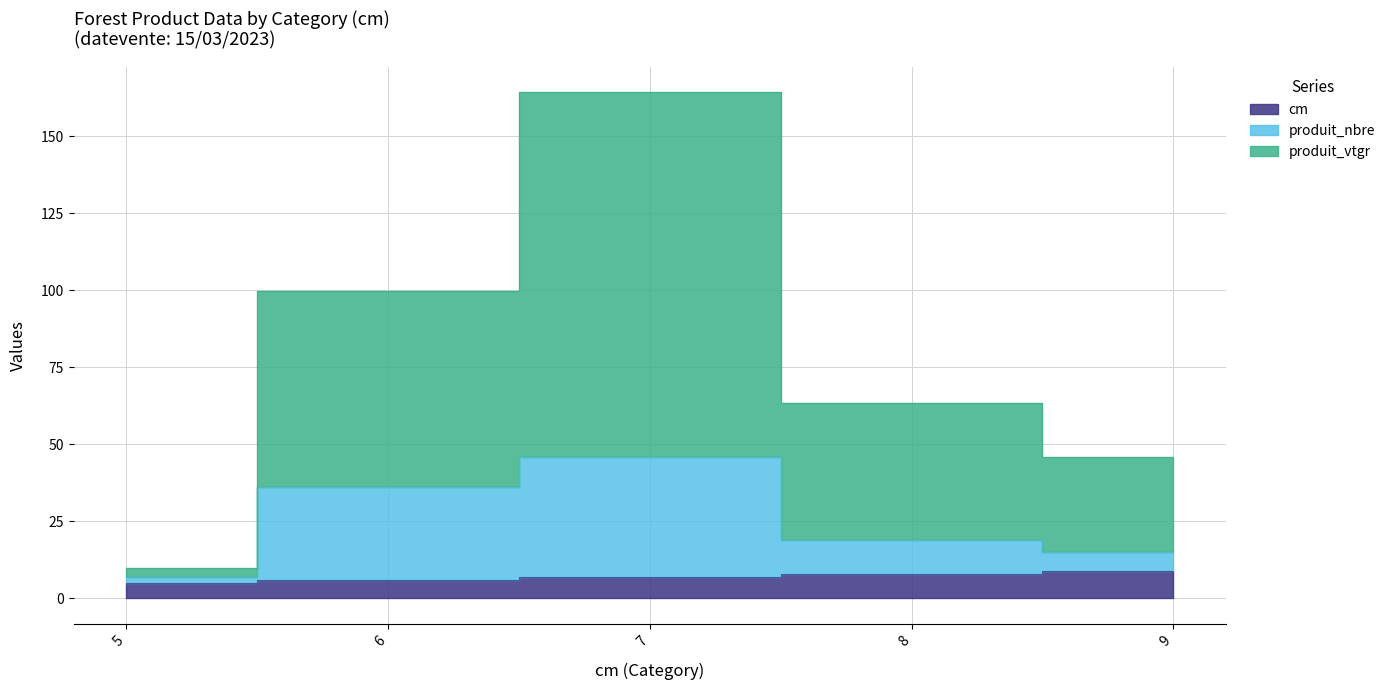

Reading left to right, what are all the values shown in this chart?

cm: 5.0	6.0	7.0	8.0	9.0
produit_nbre: 7.0	36.0	46.0	19.0	15.0
produit_vtgr: 10.0	99.8	164.3	63.5	46.0